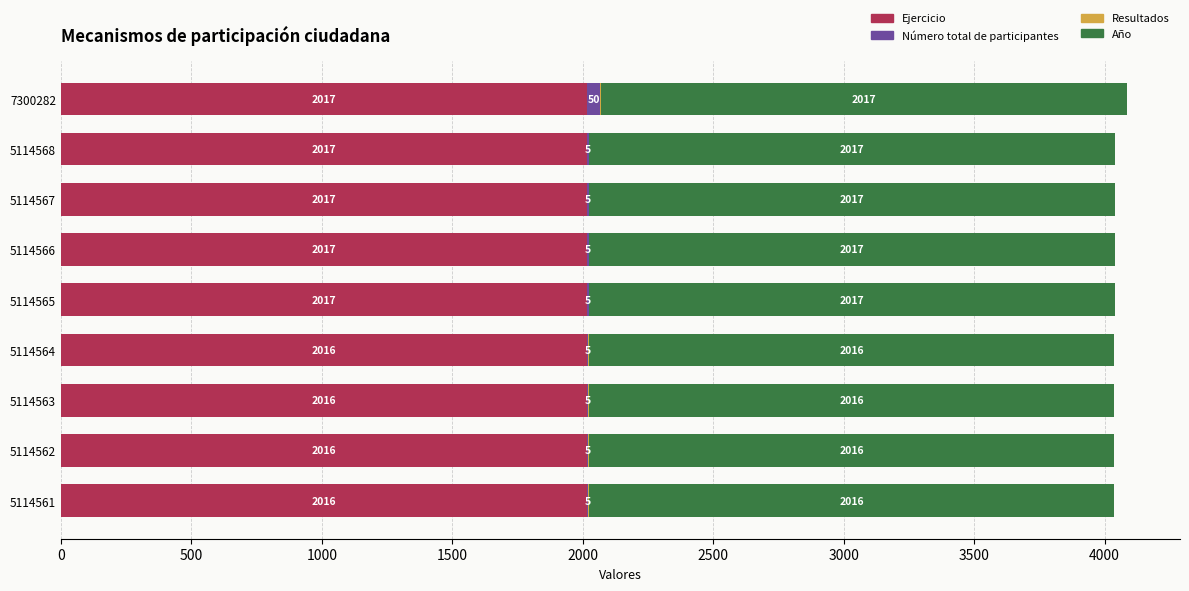

At which category is the sum across all series the highest?

7300282